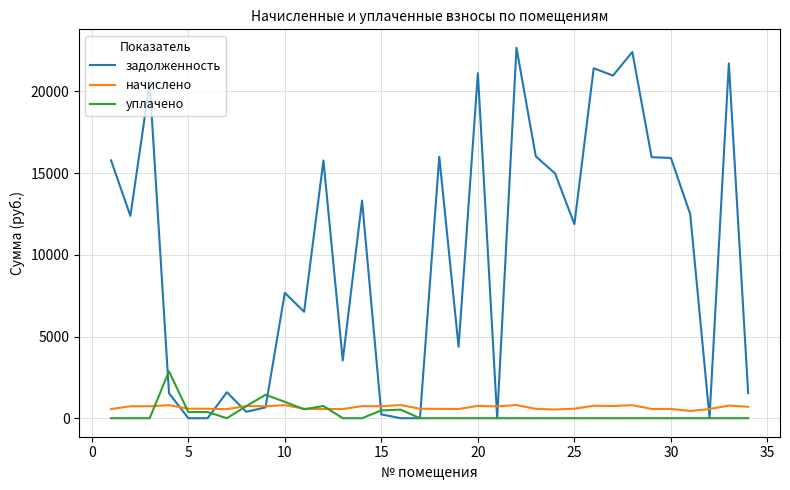

Count the number of data series in this chart.

3